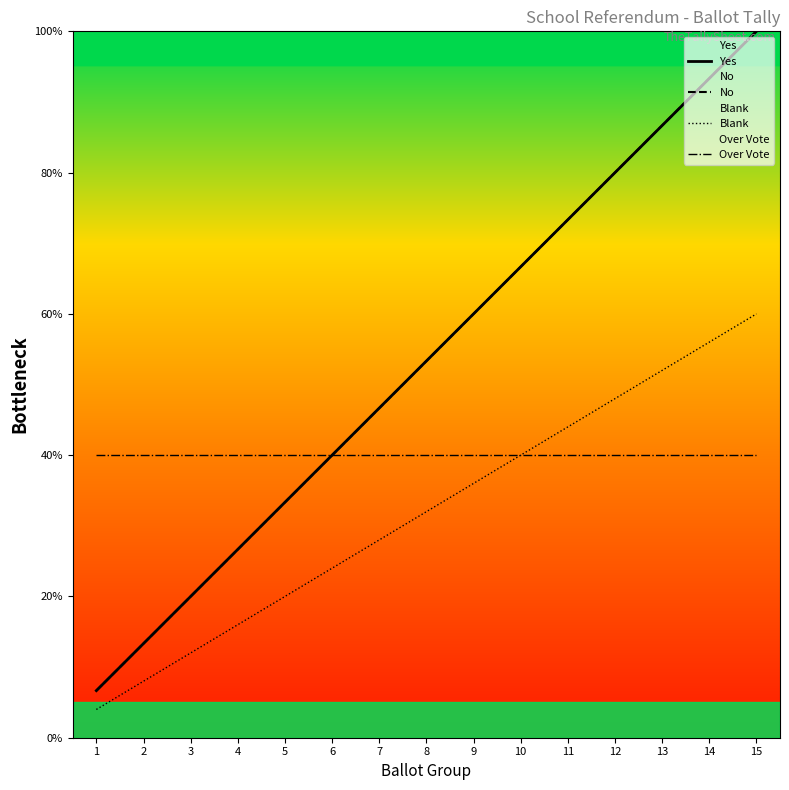

Reading left to right, transcribe all the data shown in this chart.

Yes: 1=6.7	2=13.3	3=20.0	4=26.7	5=33.3	6=40.0	7=46.7	8=53.3	9=60.0	10=66.7	11=73.3	12=80.0	13=86.7	14=93.3	15=100.0
No: 1=6.7	2=13.3	3=20.0	4=26.7	5=33.3	6=40.0	7=46.7	8=53.3	9=60.0	10=66.7	11=73.3	12=80.0	13=86.7	14=93.3	15=100.0
Blank: 1=4.0	2=8.0	3=12.0	4=16.0	5=20.0	6=24.0	7=28.0	8=32.0	9=36.0	10=40.0	11=44.0	12=48.0	13=52.0	14=56.0	15=60.0
Over Vote: 1=40.0	2=40.0	3=40.0	4=40.0	5=40.0	6=40.0	7=40.0	8=40.0	9=40.0	10=40.0	11=40.0	12=40.0	13=40.0	14=40.0	15=40.0